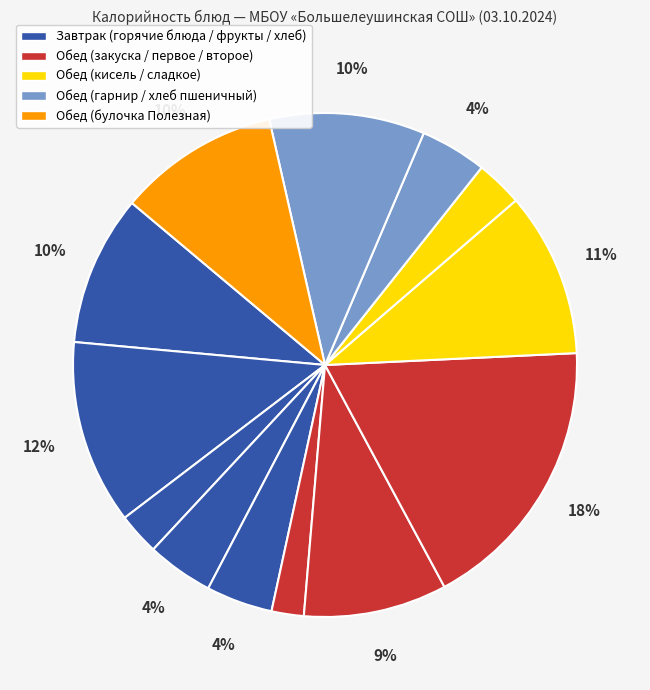

How many slices are in this pie chart?

13